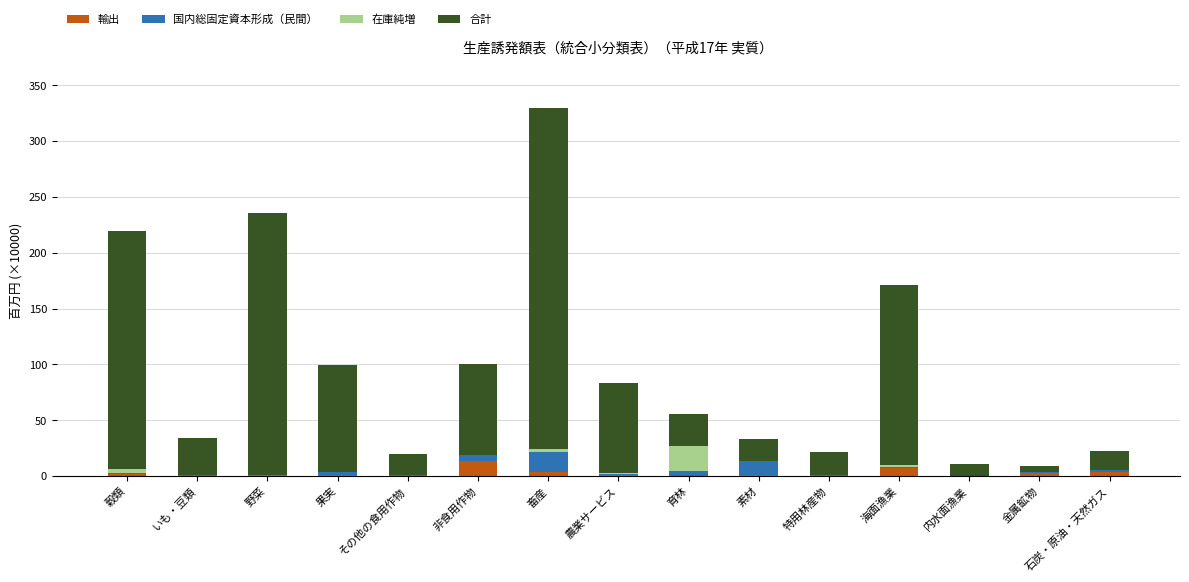

At which category is the sum across all series the highest?

畜産